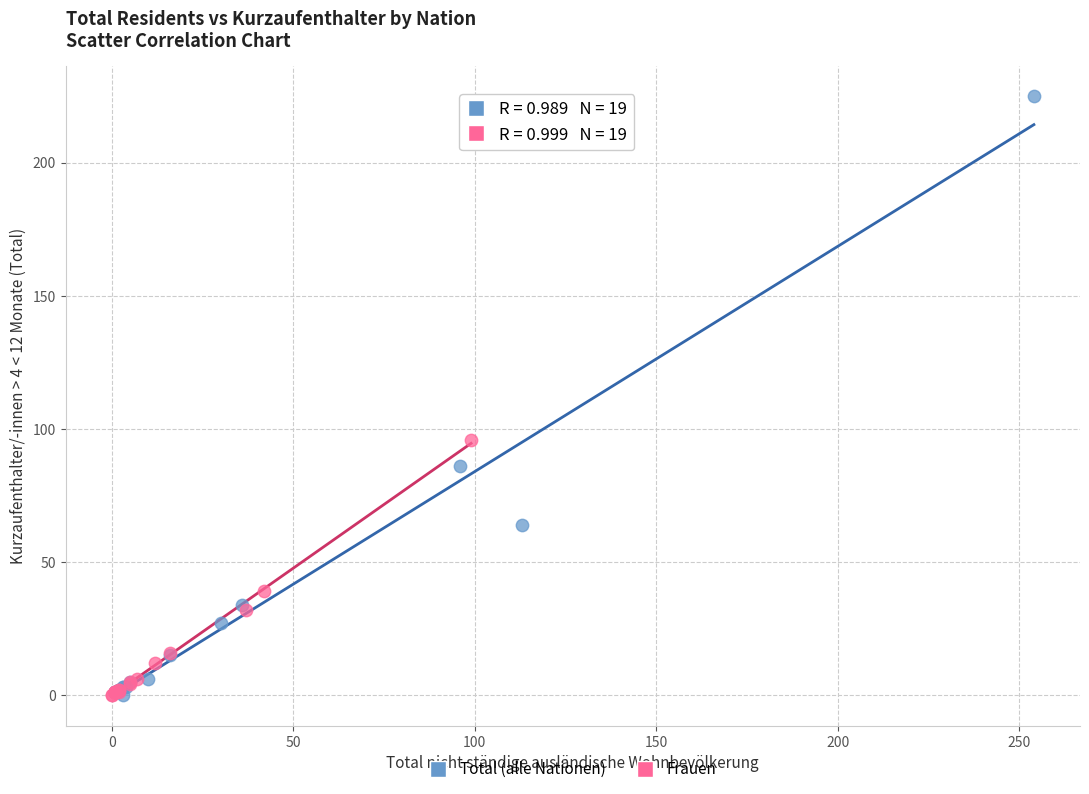

Which series reaches the maximum Y coordinate?

Total (alle Nationen)